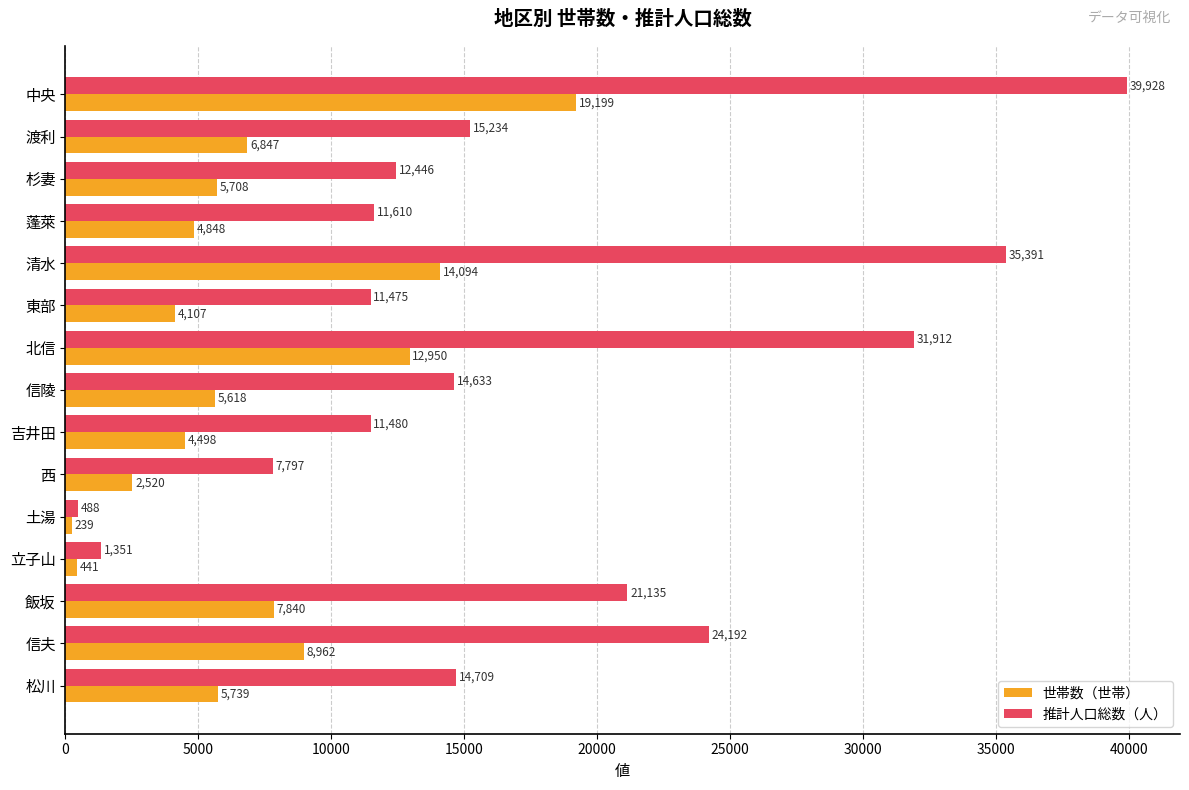

Which series has the largest total across all categories?

推計人口総数（人）